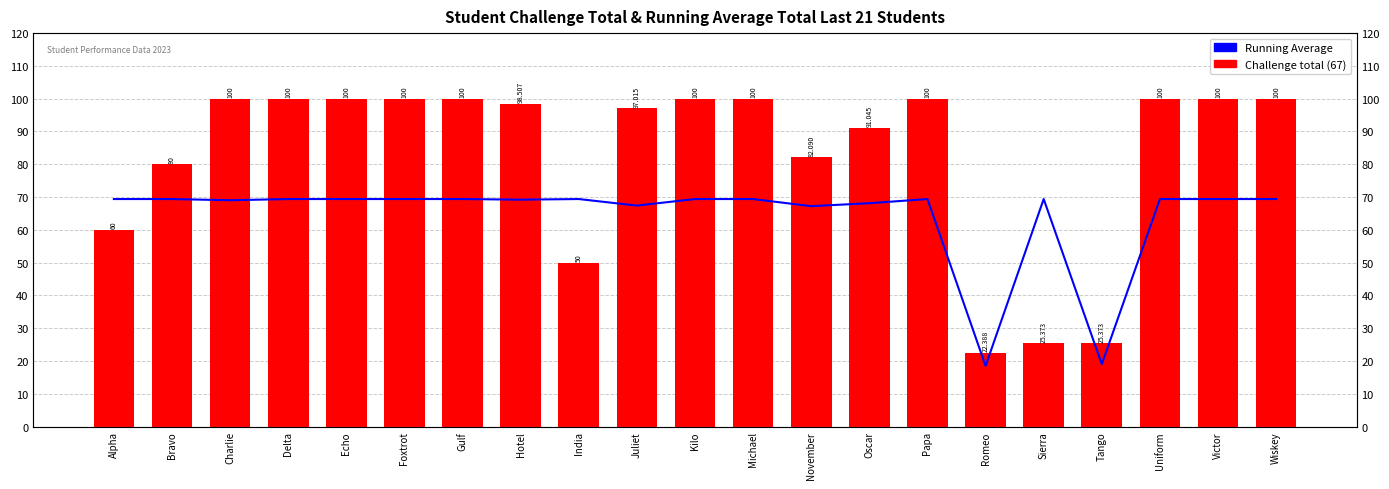

Is it true that Running Average equals 105.7 at Kilo?

False